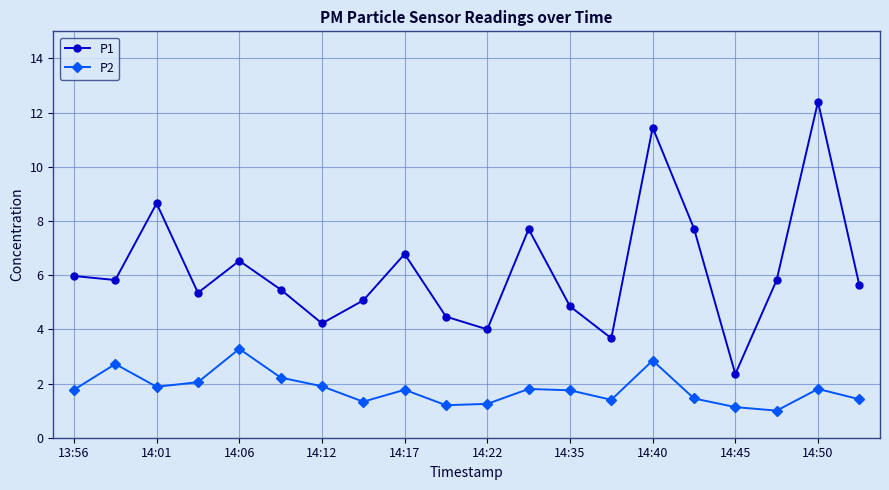

How many lines are shown in the chart?

2